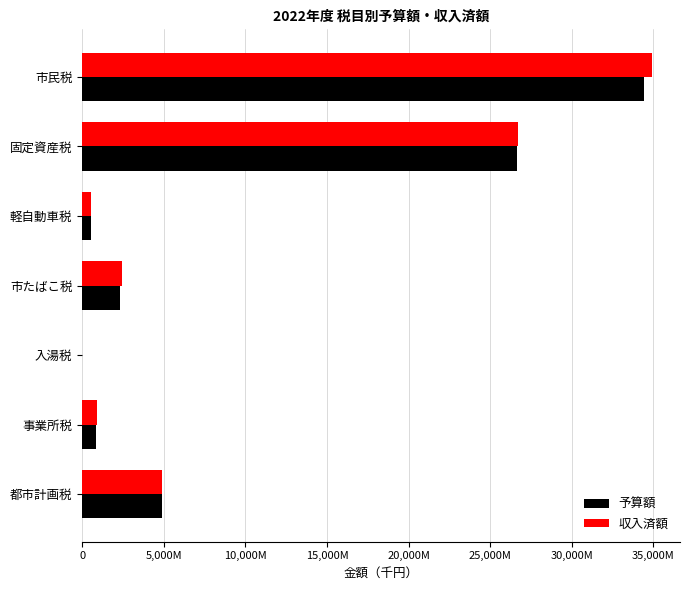

What are all the series names shown in the legend?

予算額, 収入済額